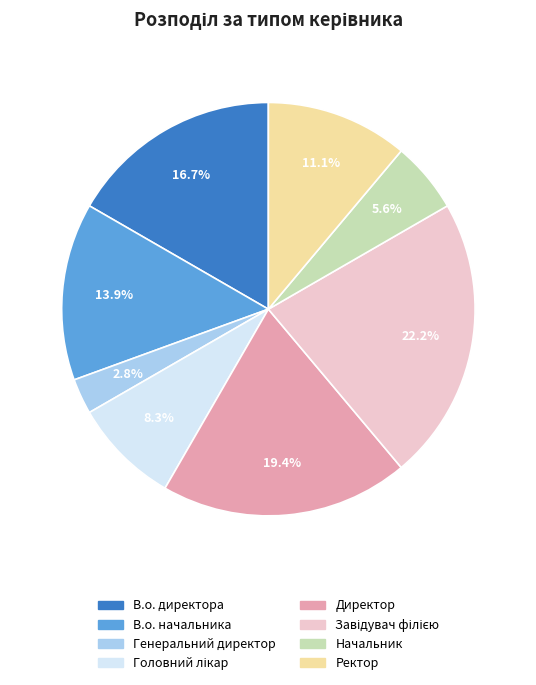

Which slice is the smallest?

Генеральний директор